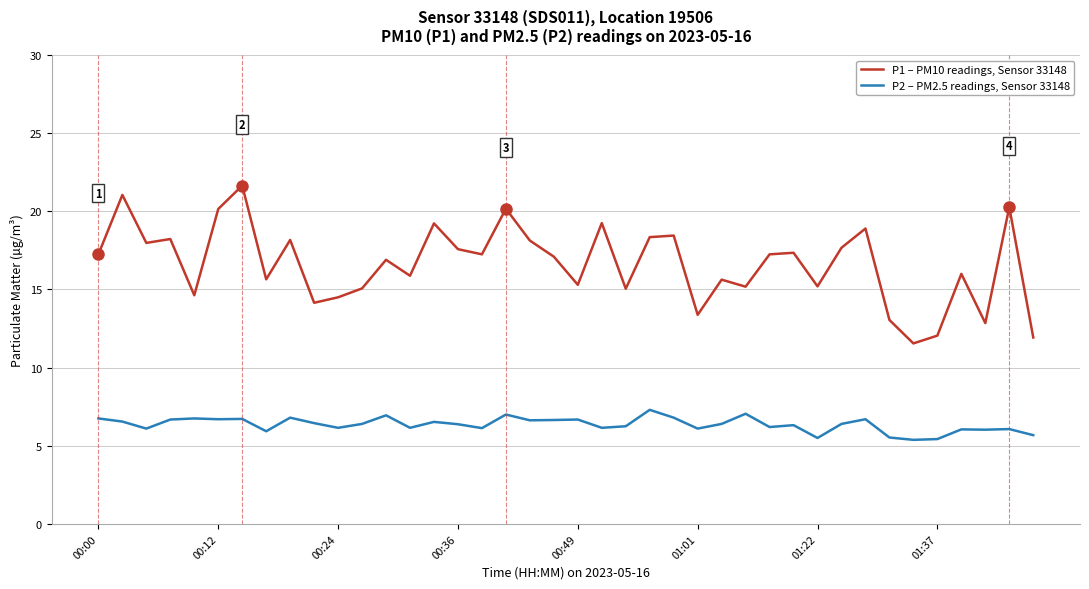

Which series has the largest total across all categories?

P1 – PM10 readings, Sensor 33148